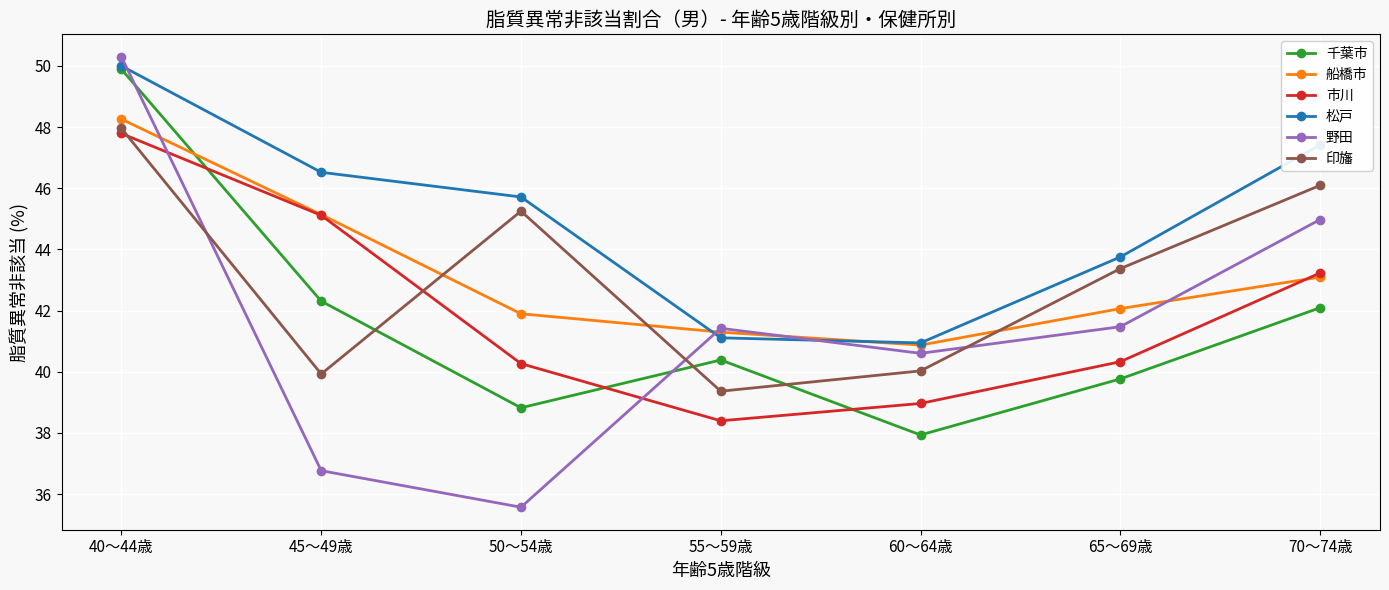

Which series has the widest spread of values?

野田